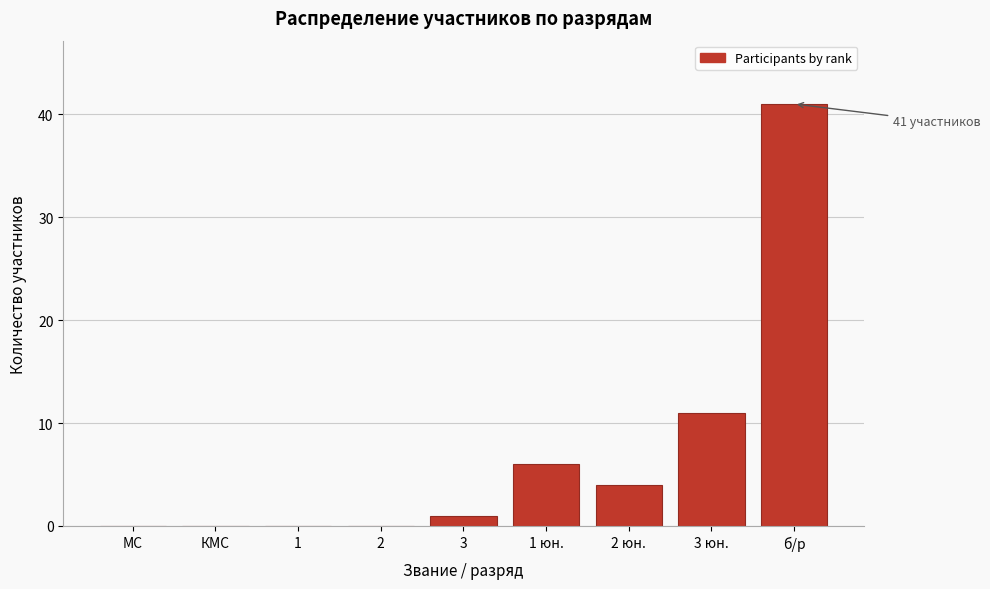

Reading right to left, what are all the values shown in this chart?

б/р=41	3 юн.=11	2 юн.=4	1 юн.=6	3=1	2=0	1=0	КМС=0	МС=0